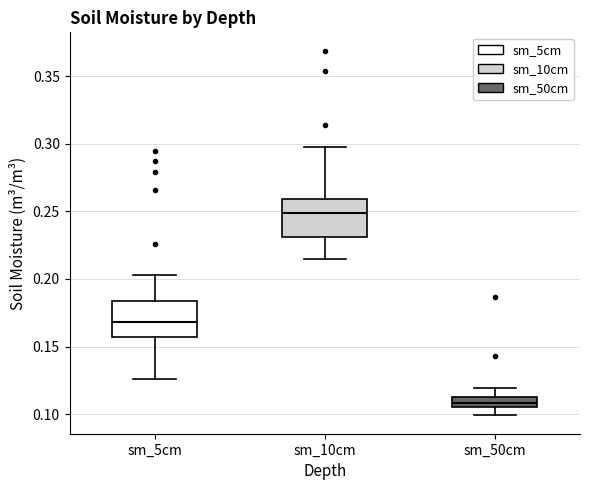

Where does the lower whisker of the box for sm_50cm end on the y-axis? The values are not printed on the chart, so give them approximately, as read against the axis.

0.100